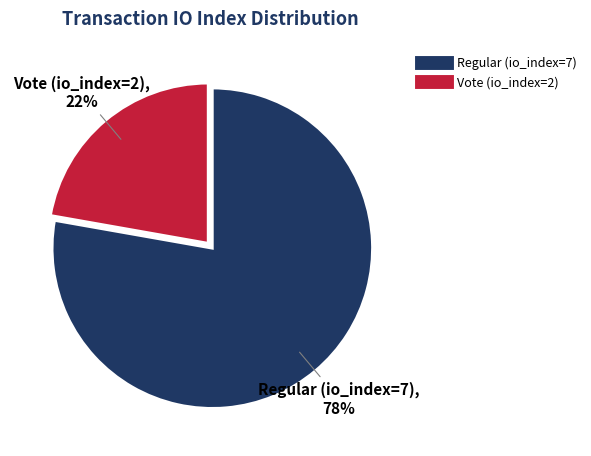

How many segments does this pie chart have?

2